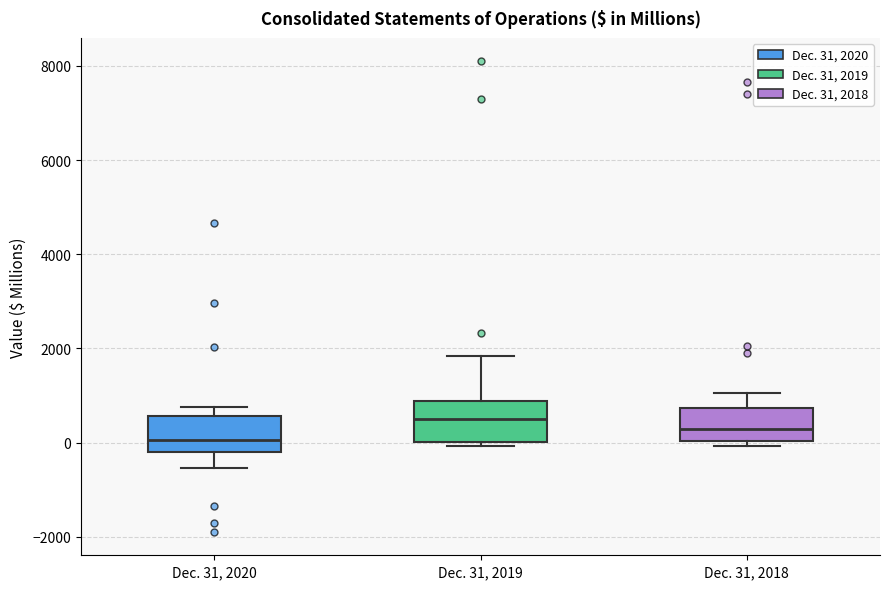

Which box has the highest median line?

Dec. 31, 2019